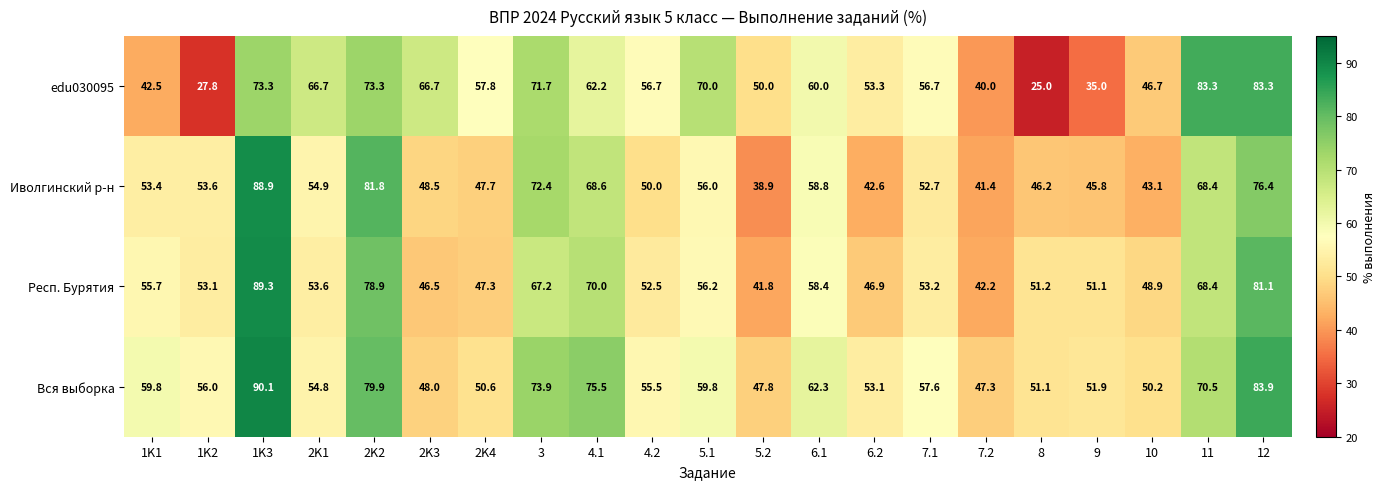

What is the difference between the edu030095 values at 2K3 and 3?

5.0